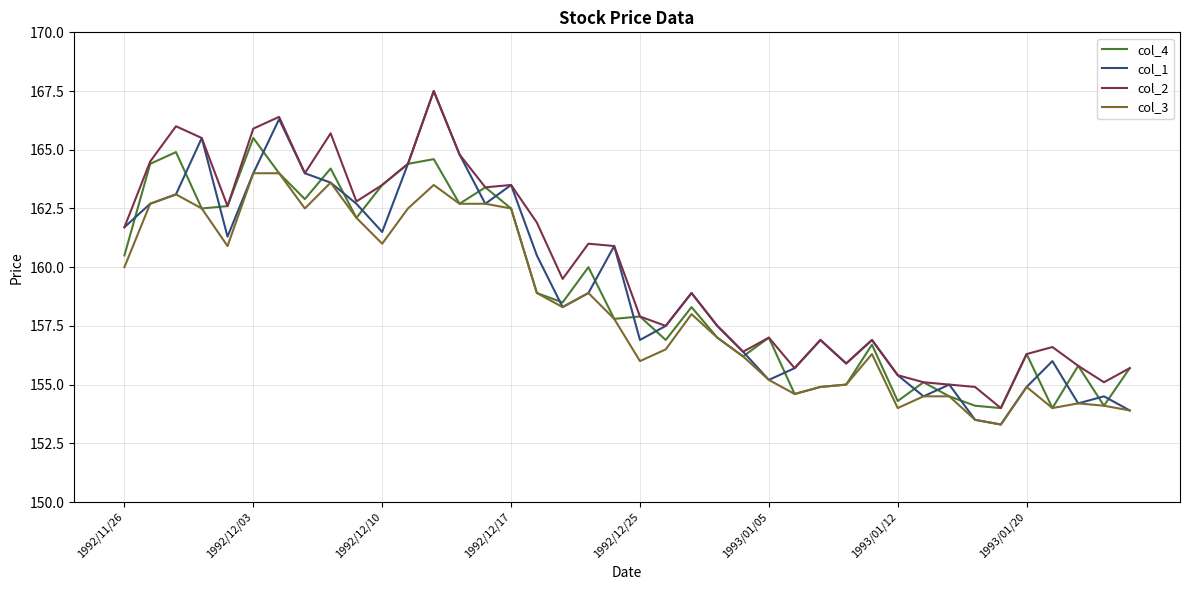

What is the maximum value shown in the chart?

167.5